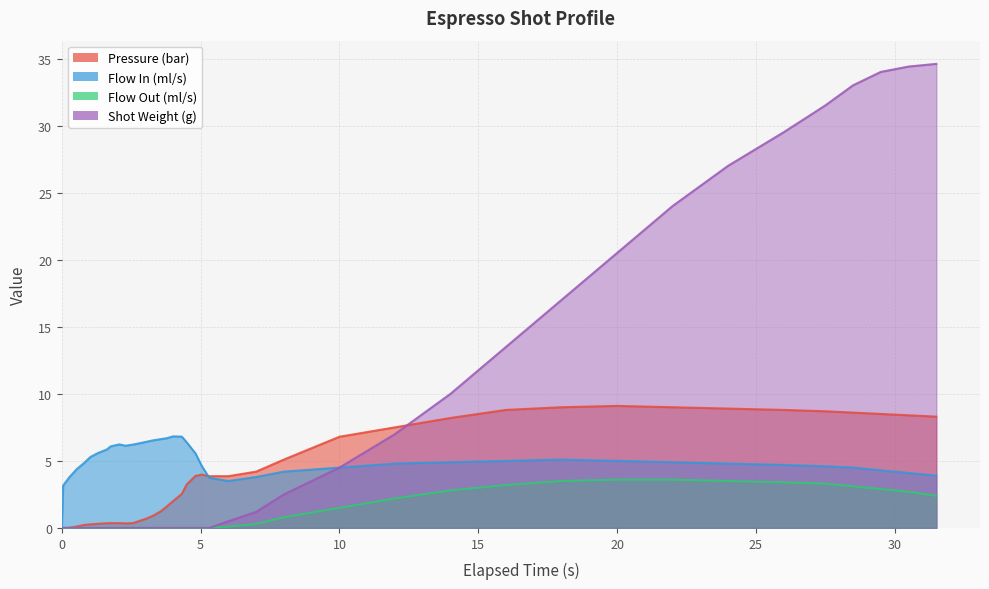

List the series in order of their peak value, highest first.

current_total_shot_weight, pressure, flow_in, flow_out